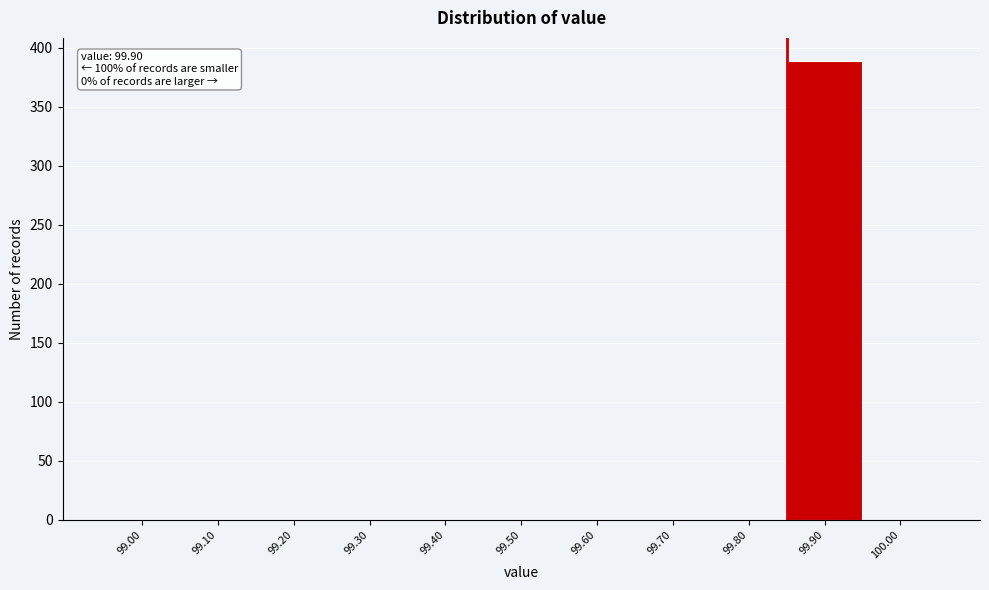

Reading left to right, transcribe all the data shown in this chart.

99.00=0	99.10=0	99.20=0	99.30=0	99.40=0	99.50=0	99.60=0	99.70=0	99.80=0	99.90=389	100.00=0